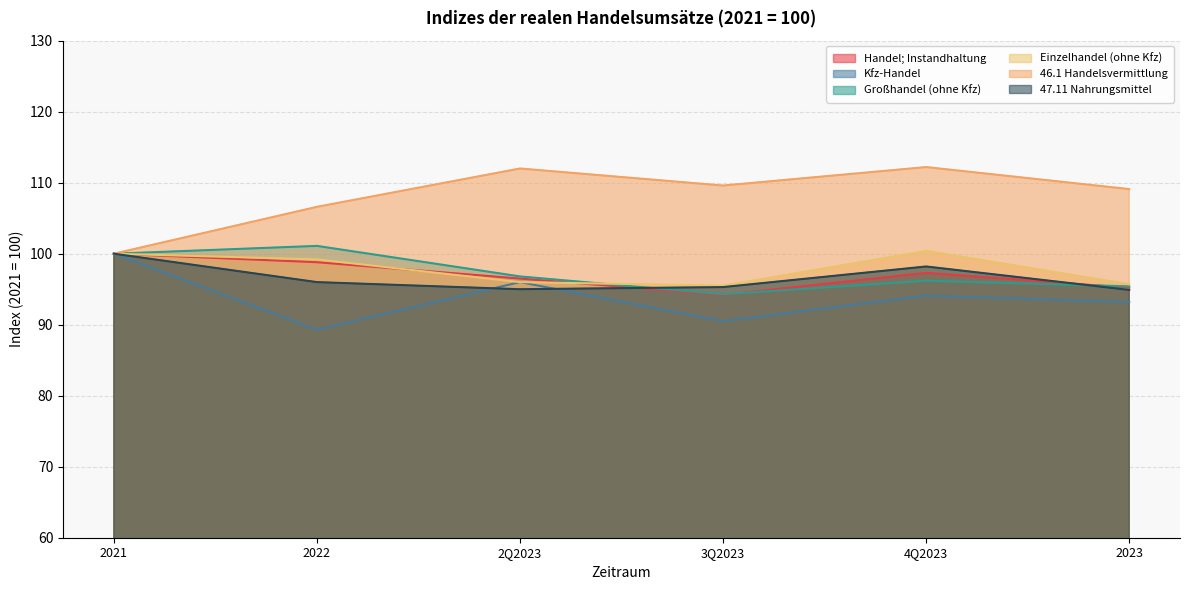

How many intersections are there between 47.11 Nahrungsmittel and Großhandel (ohne Kfz)?

2